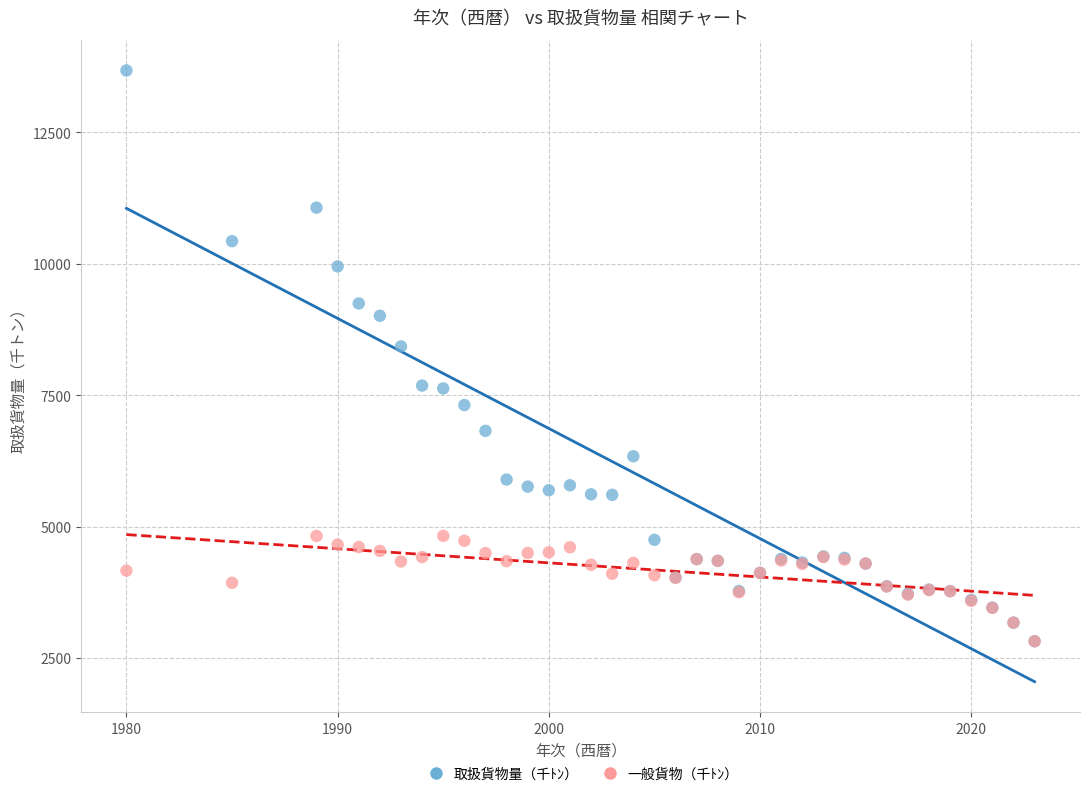

In the 取扱貨物量（千ﾄﾝ） series, what Y value is closest to 8251?

8430